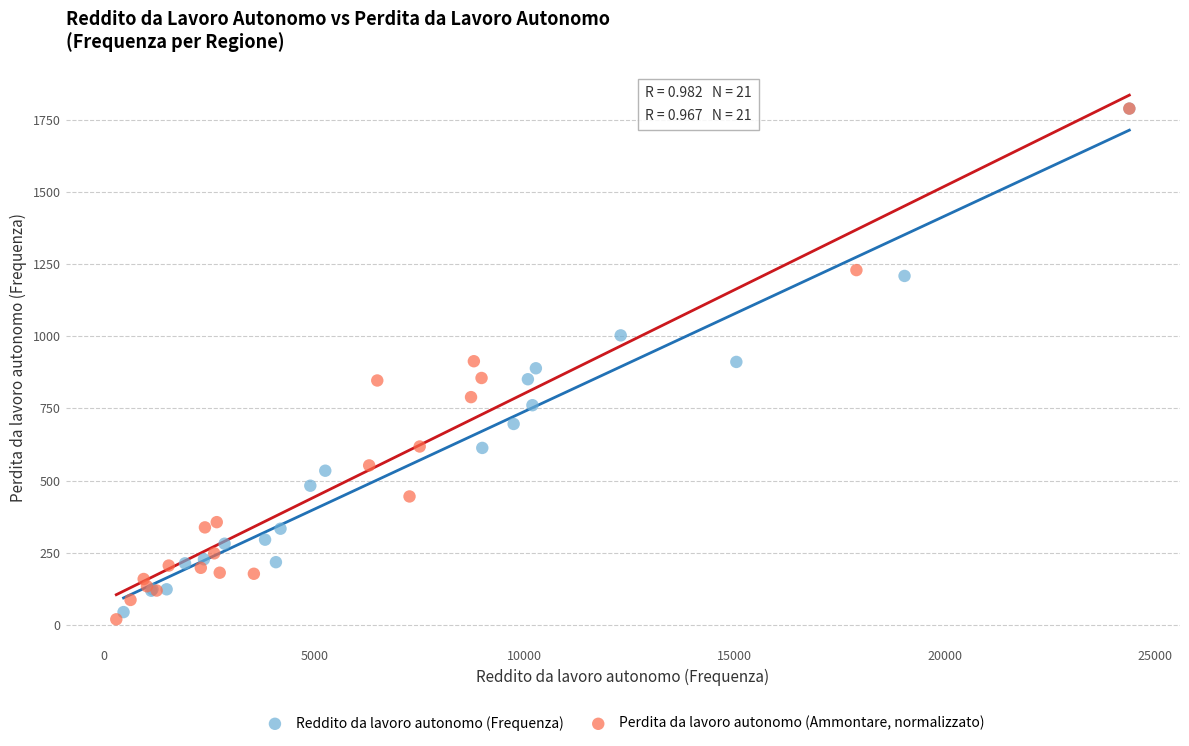

Which series contains the lowest Y value?

Perdita da lavoro autonomo (Ammontare, normalizzato)